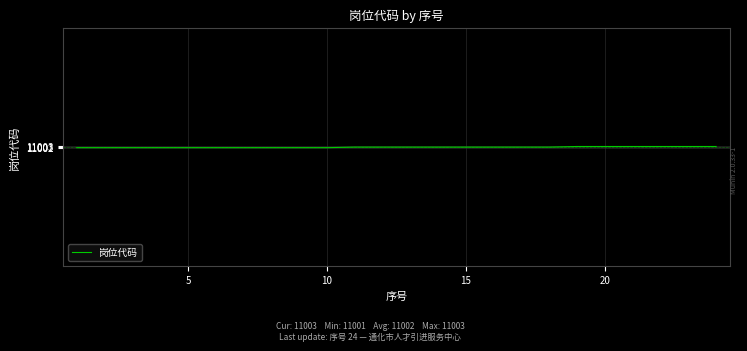

What is the greatest value displayed?

11003